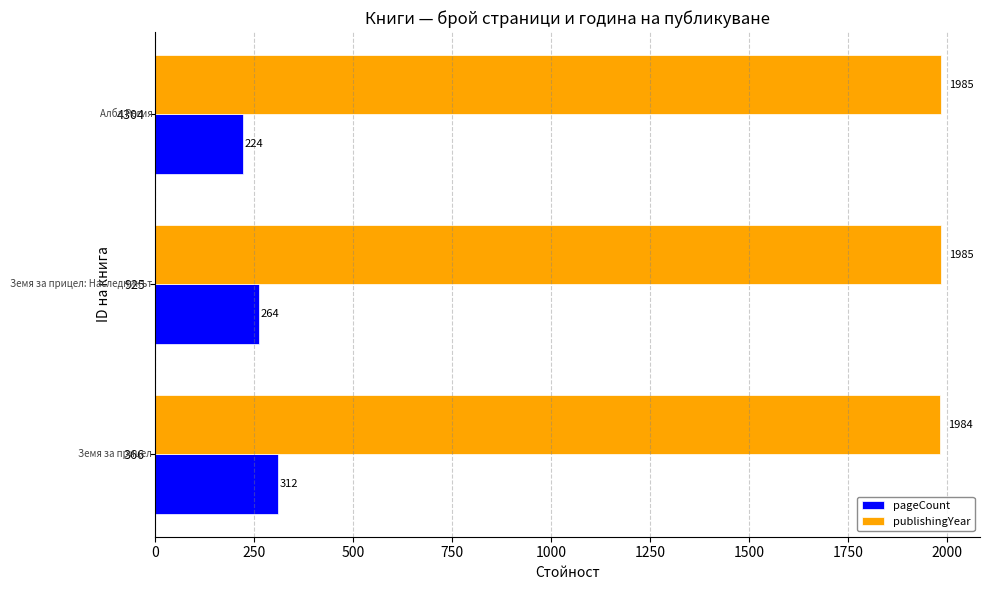

How many values in the publishingYear series are below 1985?

1